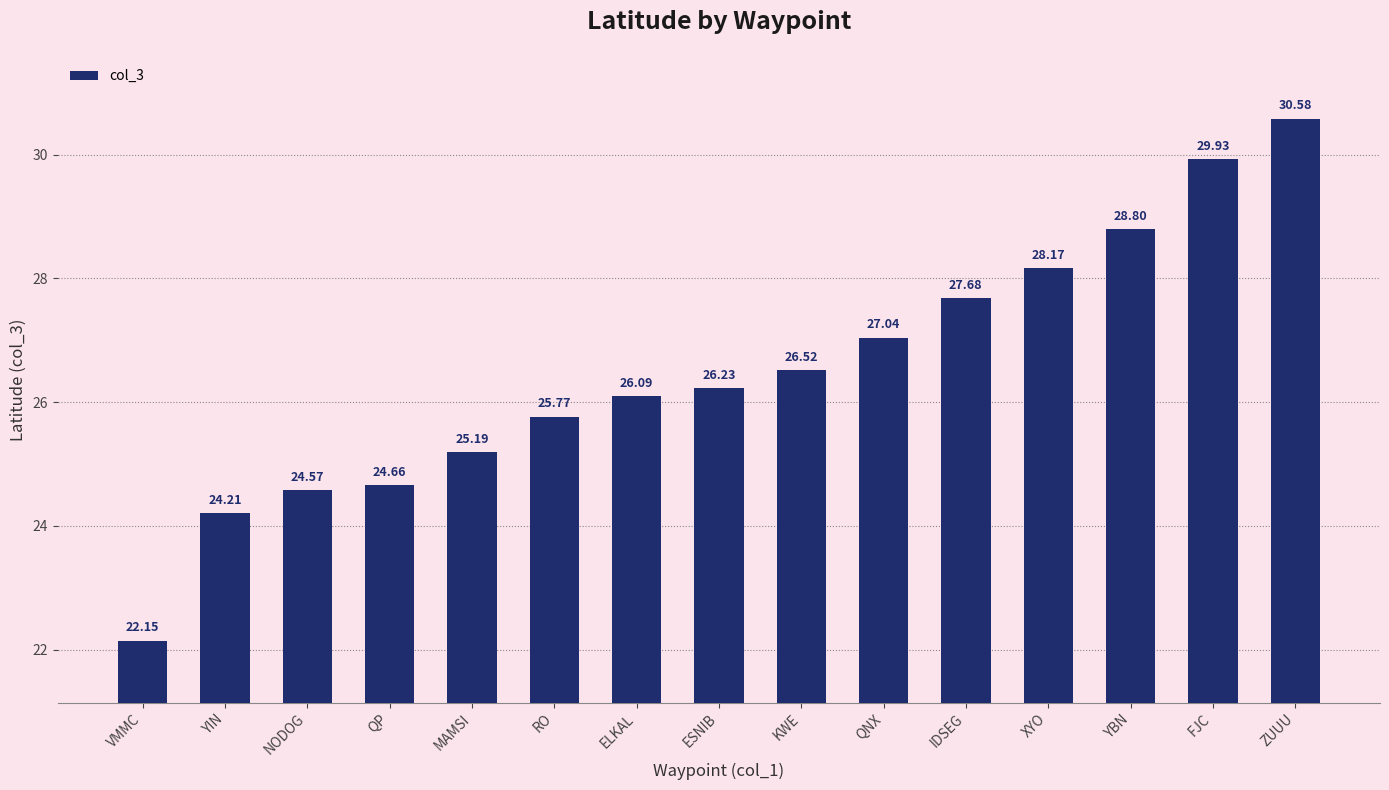

Is it true that the value at YBN is 28.8?

True